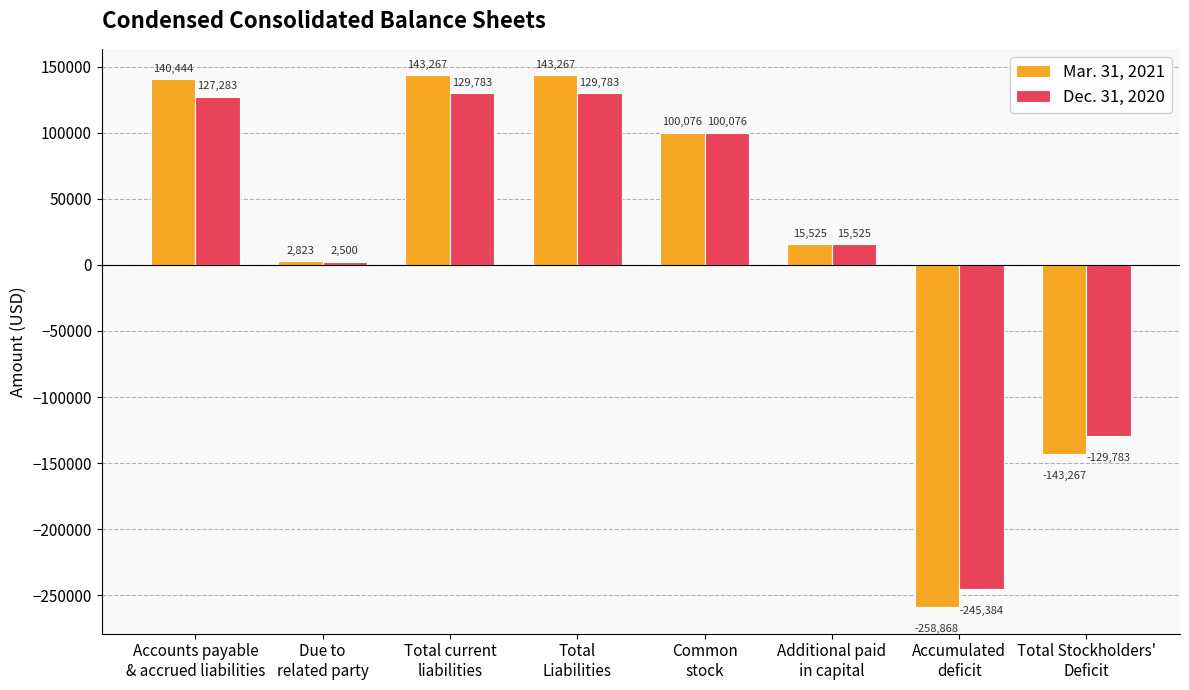

What is the difference between the Mar. 31, 2021 values at Common
stock and Total Stockholders'
Deficit?

243343